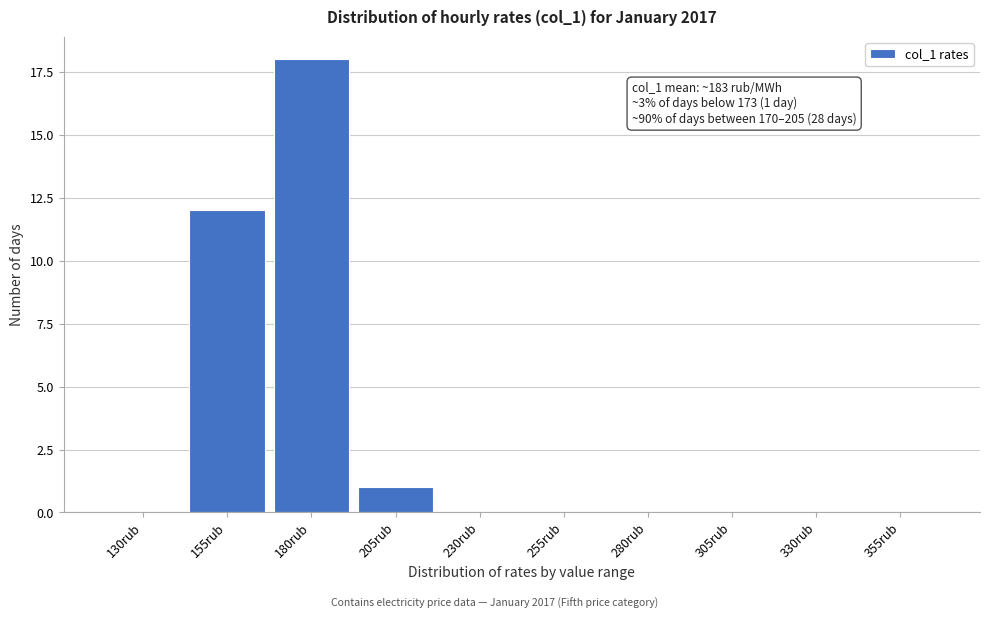

Reading left to right, what are all the values shown in this chart?

130rub=0	155rub=12	180rub=18	205rub=1	230rub=0	255rub=0	280rub=0	305rub=0	330rub=0	355rub=0